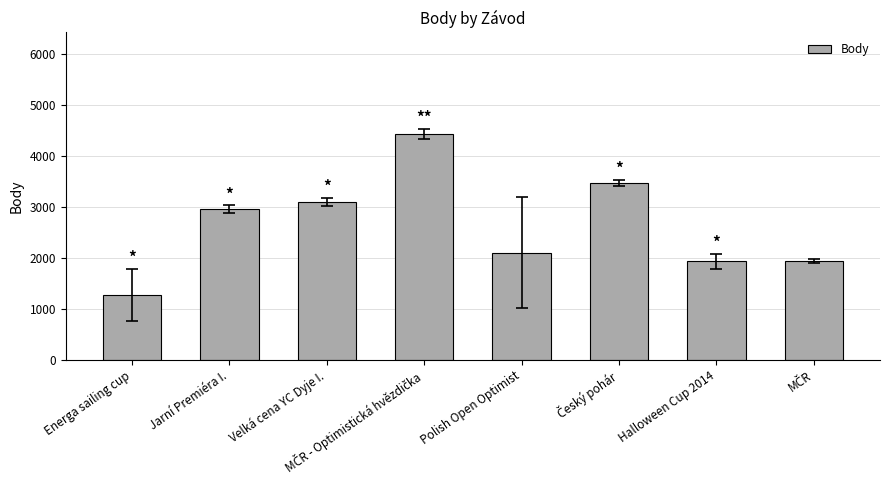

Which has a higher value, Halloween Cup 2014 or Velká cena YC Dyje I.?

Velká cena YC Dyje I.